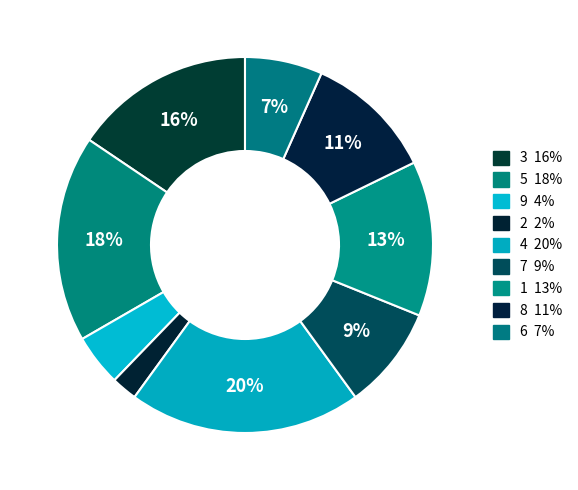

Count the number of slices in the pie.

9